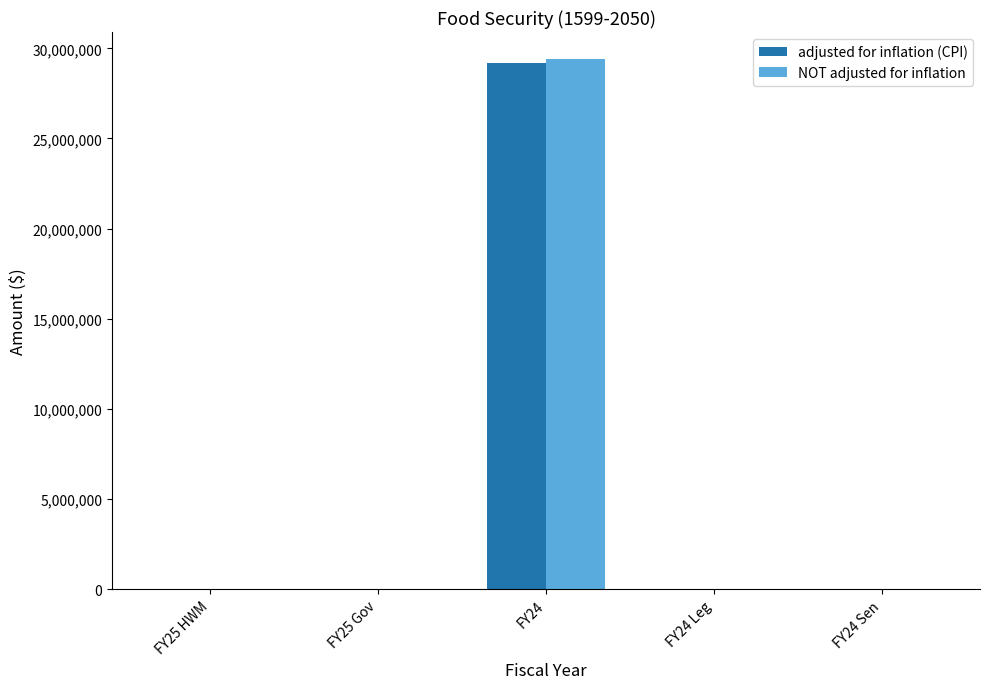

At which category is the sum across all series the highest?

FY24